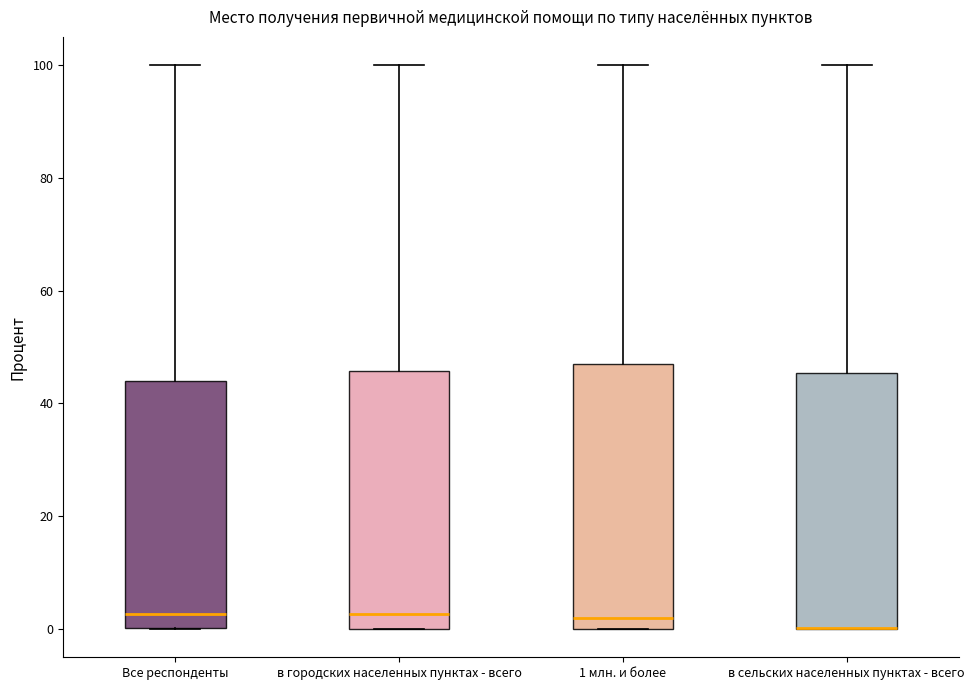

Reading left to right, read every box against the y-axis: the position of its median line, the range the box covers, and the ends of its whiskers. The values are not printed on the chart, so give them approximately, as read against the axis.

Все респонденты: median 2, box 0 to 44, whiskers 0 to 100
в городских населенных пунктах - всего: median 2, box 0 to 46, whiskers 0 to 100
1 млн. и более: median 2, box 0 to 46, whiskers 0 to 100
в сельских населенных пунктах - всего: median 0 (drawn on the box's lower edge), box 0 to 46, whiskers 0 to 100